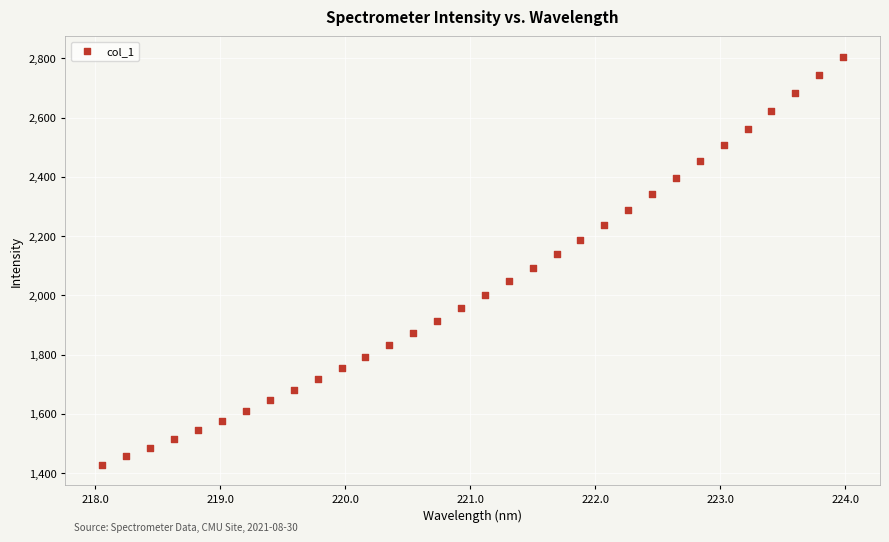

What is the range of X values (max minus min)?

5.9